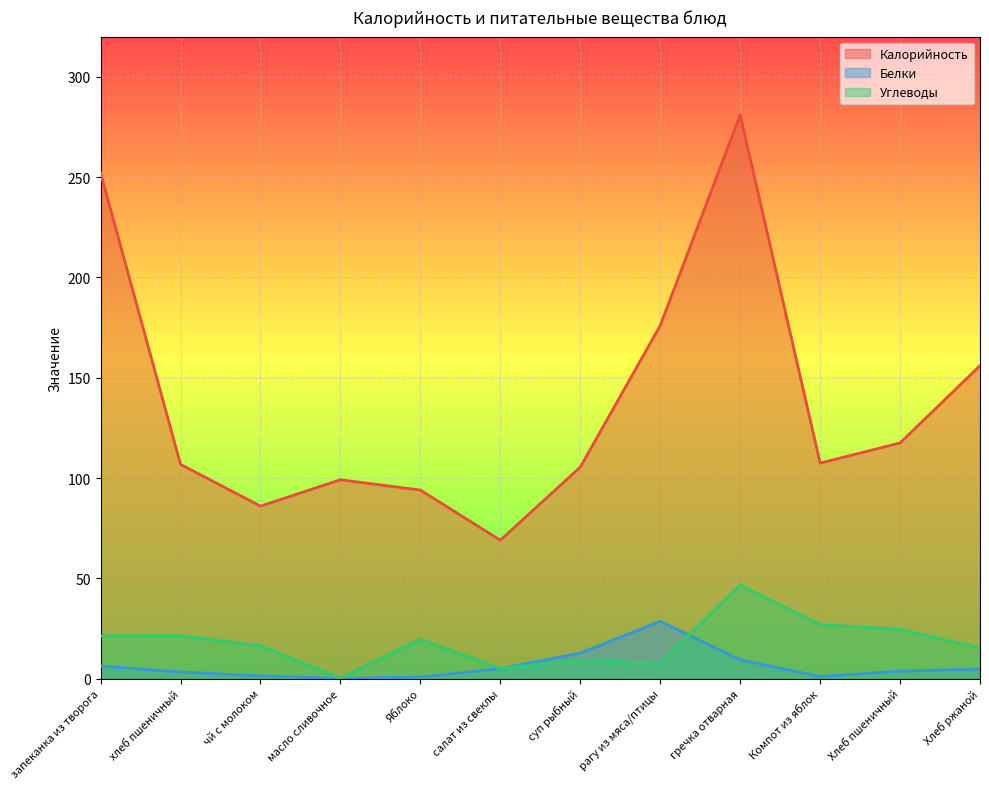

Which series has the largest total across all categories?

Калорийность